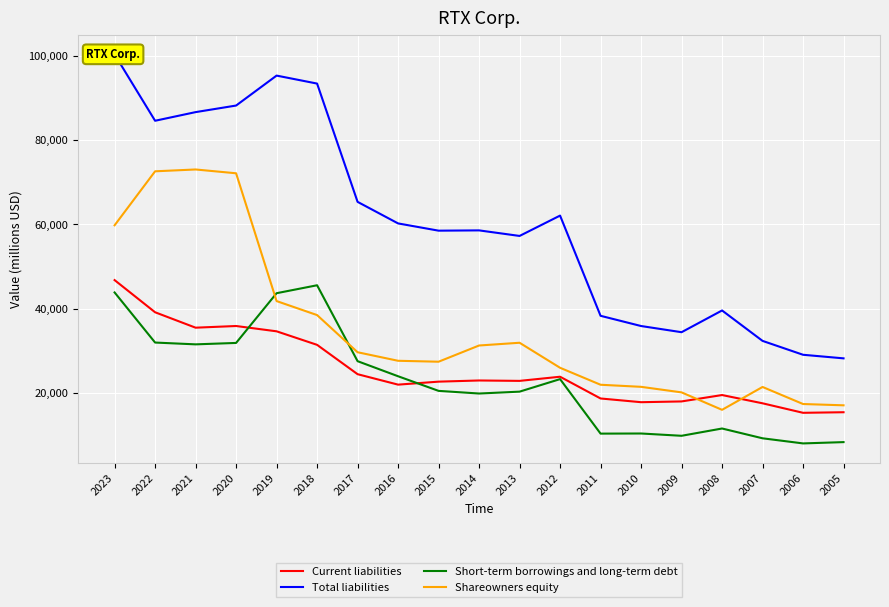

What is the difference between the highest and lowest values at 2018?

62124